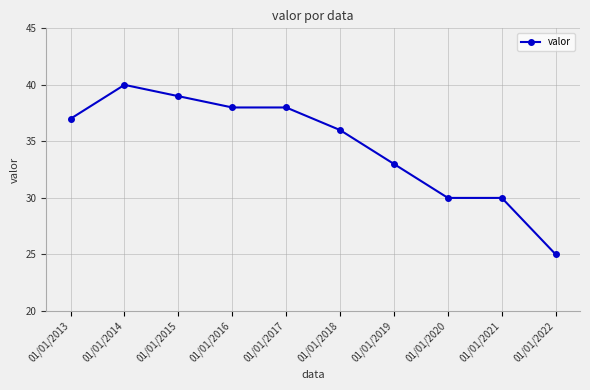

What is the greatest value displayed?

40